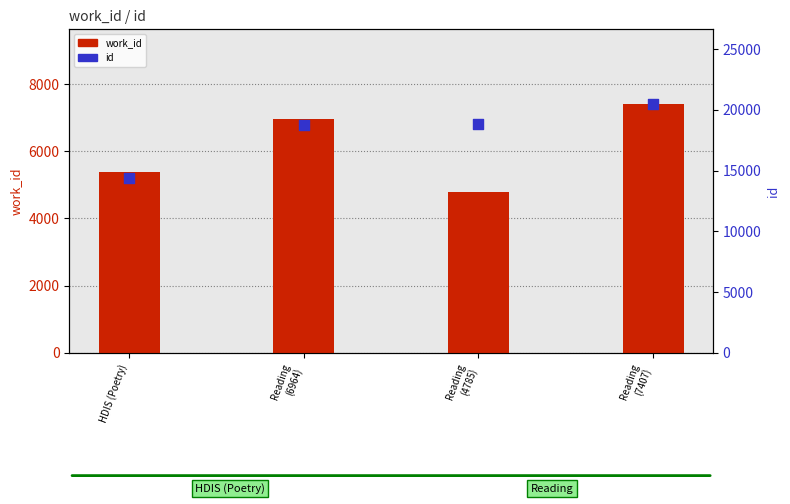

Is the value of work_id at Reading
(4785) greater than the value of id at Reading
(7407)?

No